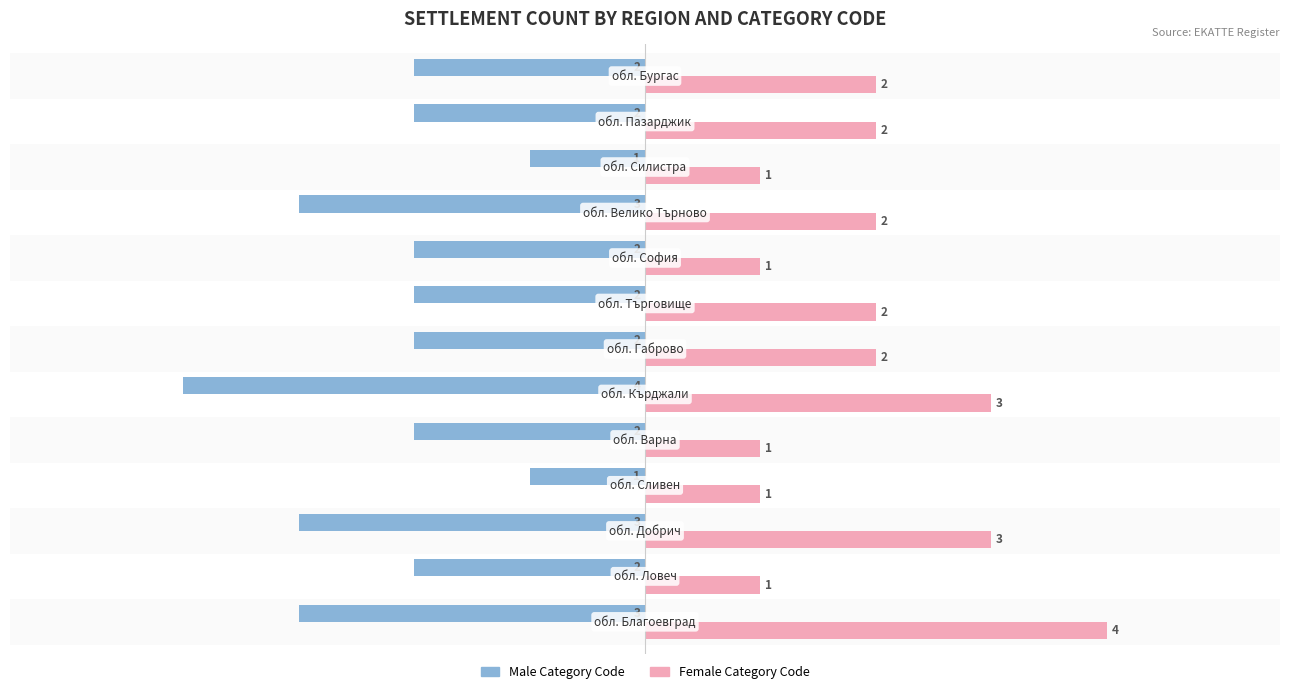

What is the greatest value displayed?

4